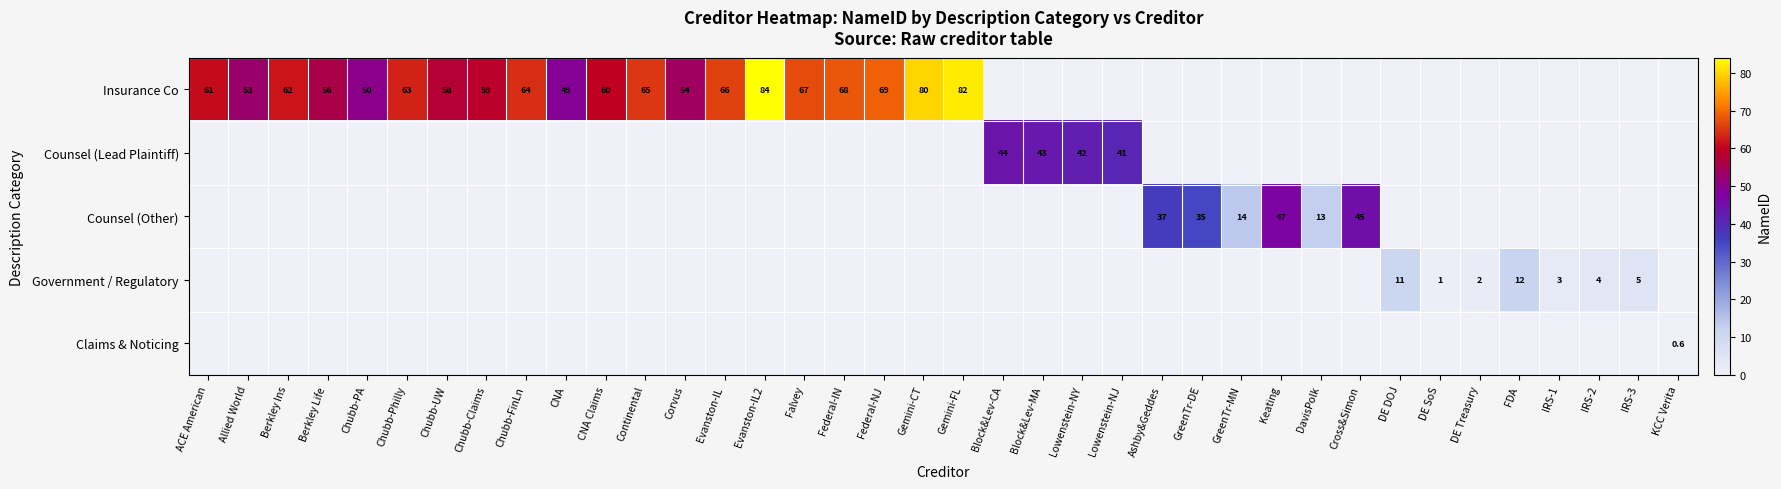

What is the greatest value displayed?

84.0